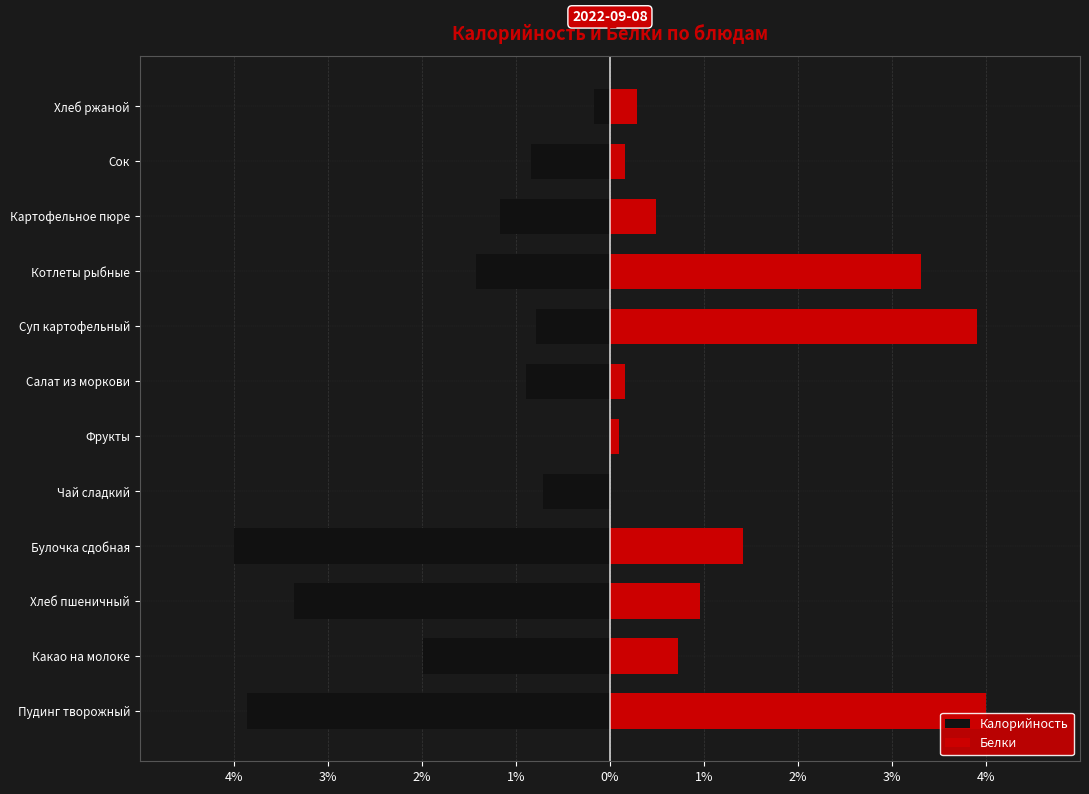

What is the greatest value displayed?

4.0